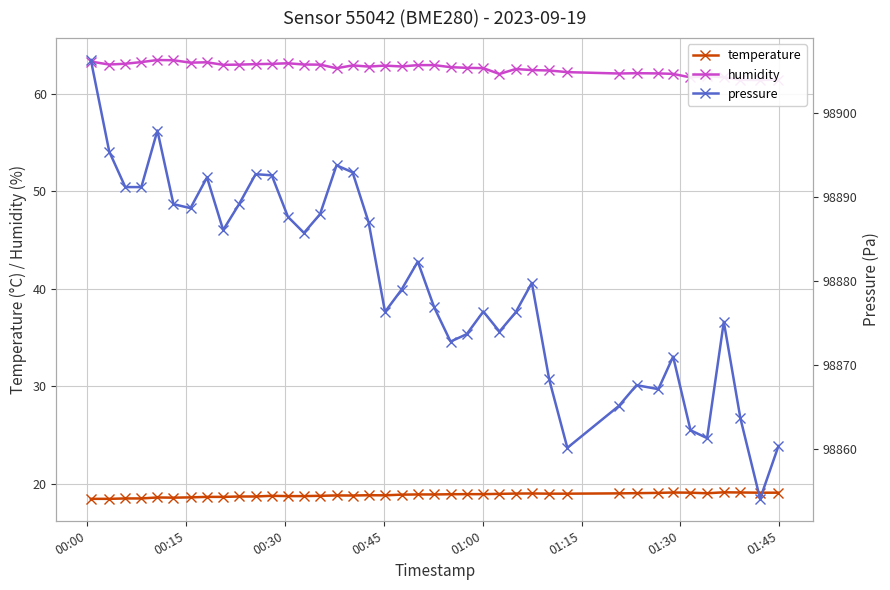

True or false: pressure has more than 2 points higher than both neighbors.

True